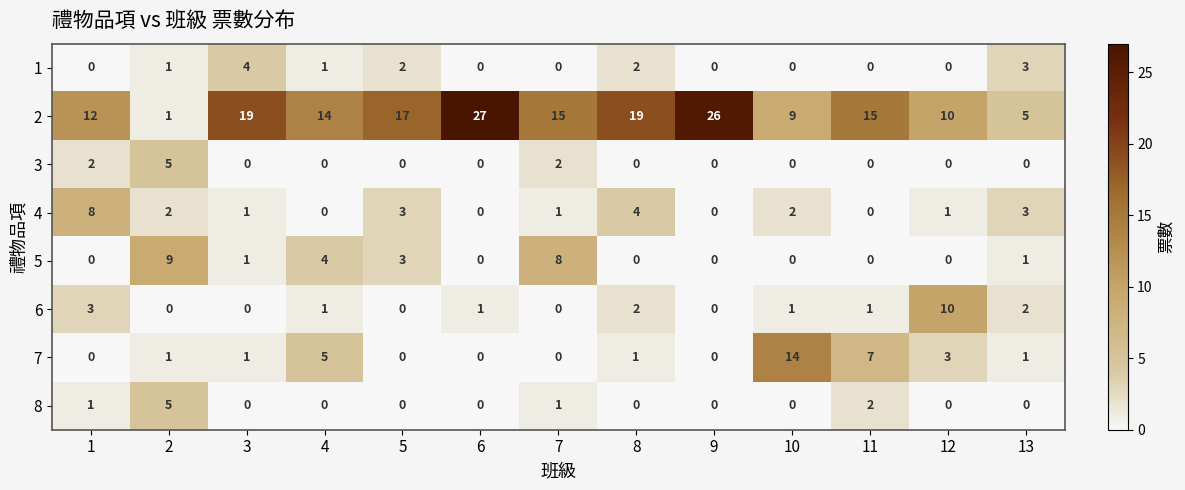

At which label is 2 closest to 14?

4